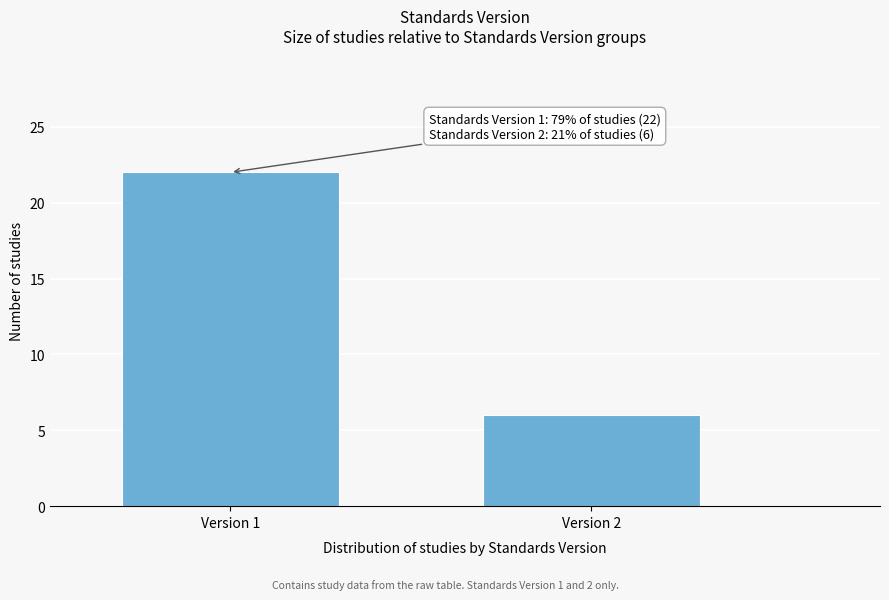

Reading left to right, transcribe all the data shown in this chart.

Version 1=22	Version 2=6